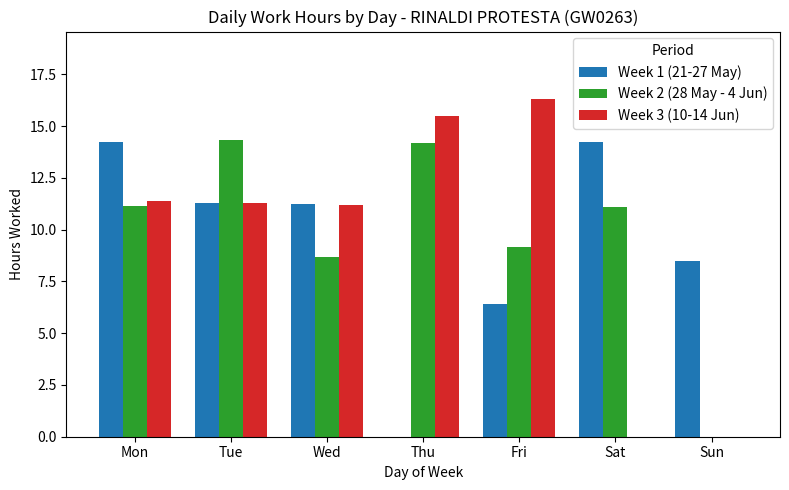

What is the maximum value shown in the chart?

16.3